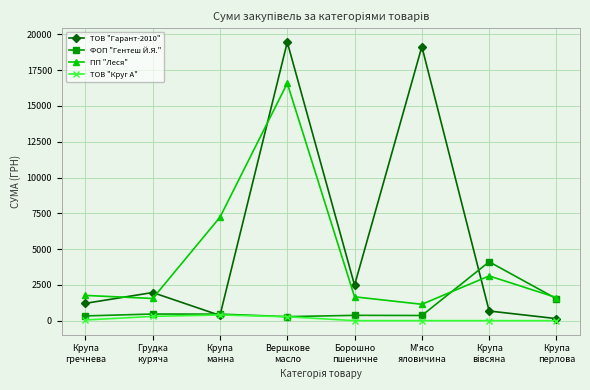

What is the difference between the maximum and second lowest values in the ТОВ "Гарант-2010" series?

19097.2